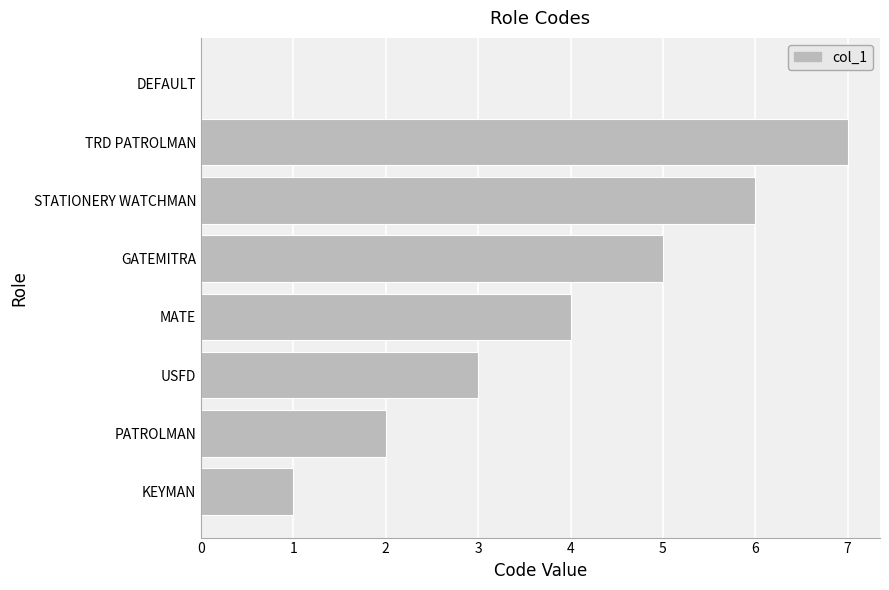

Where is the data nearest to the value 3?

USFD